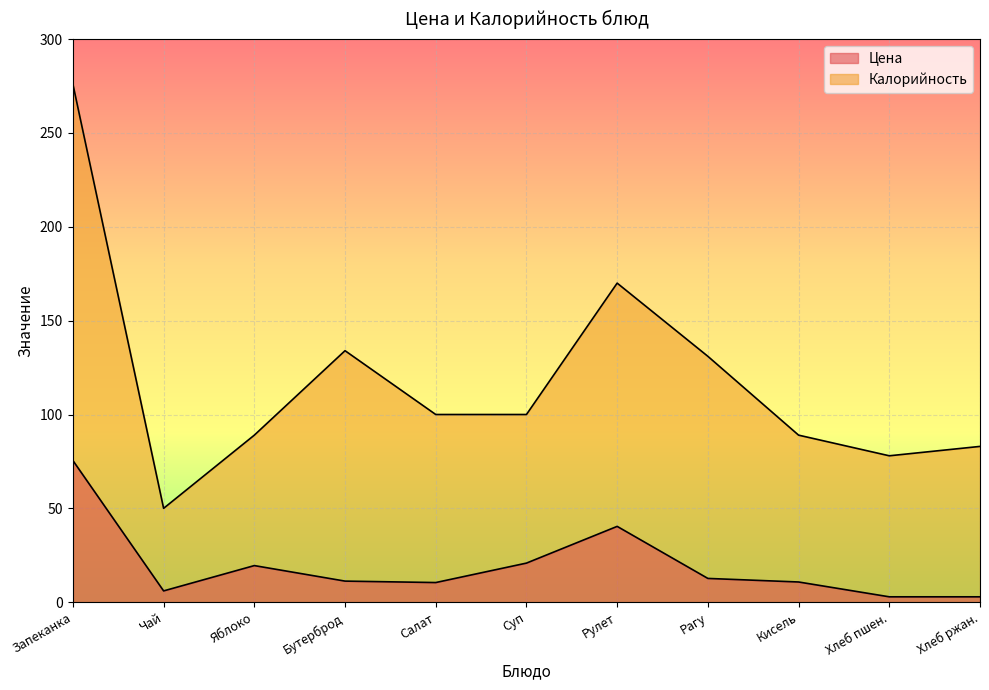

True or false: Калорийность and Цена intersect in this chart.

False